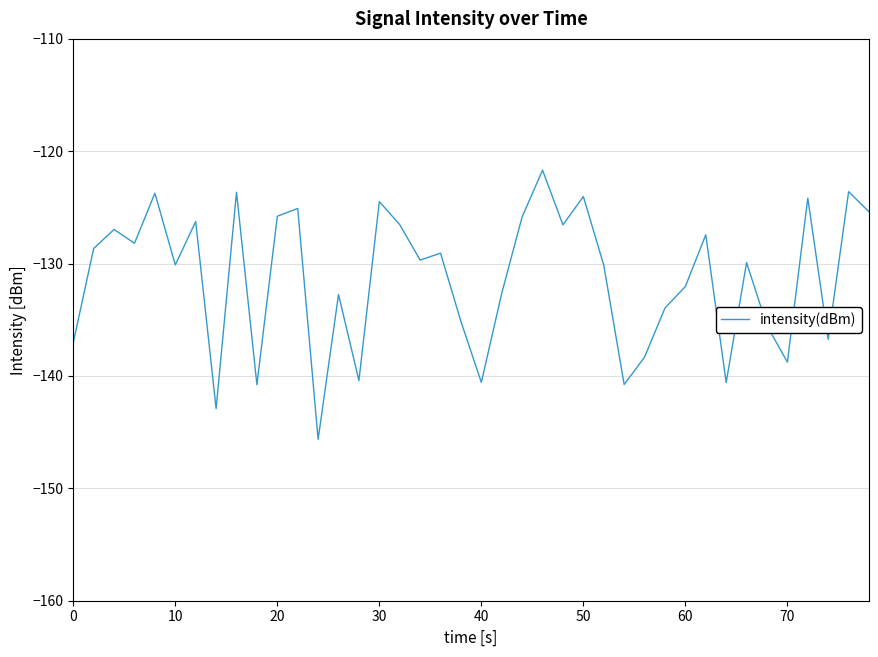

What is the maximum value shown in the chart?

-121.7